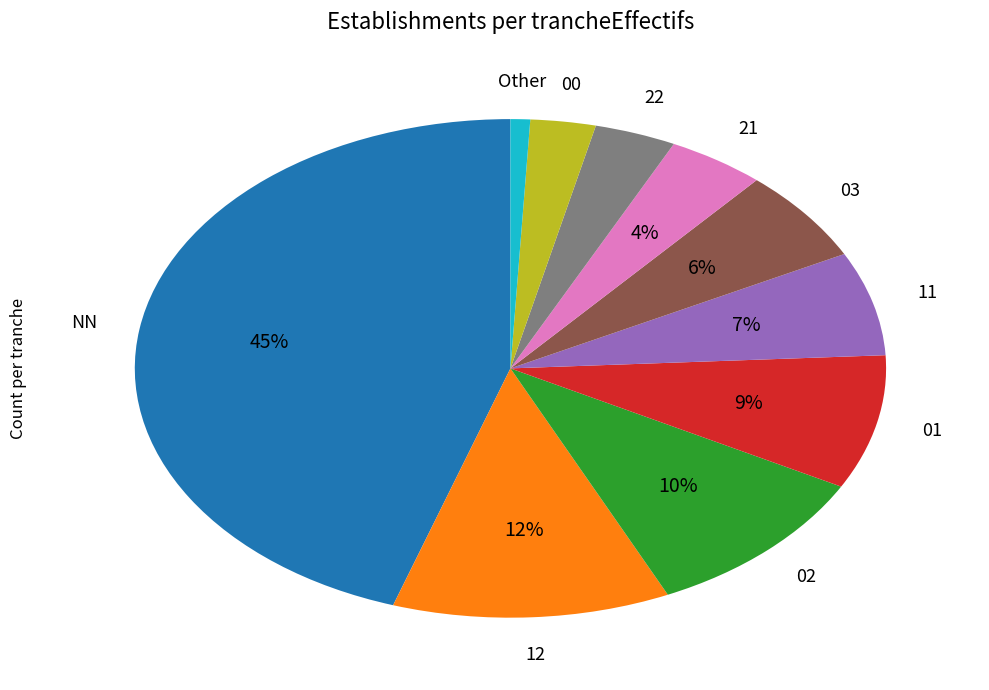

Between 00 and 01, which is larger?

01